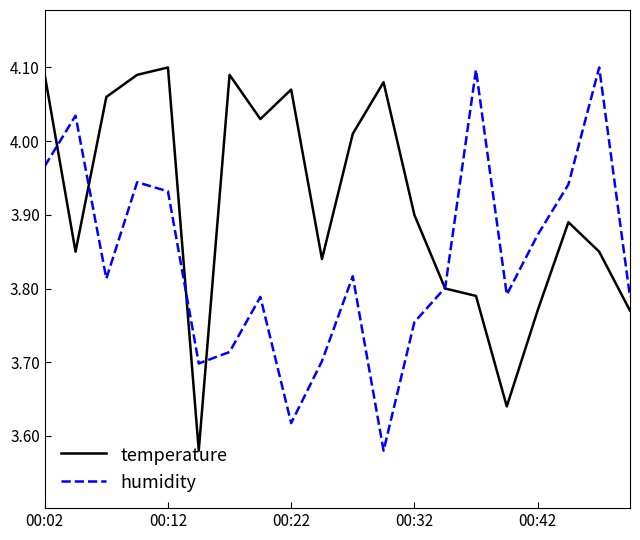

Which series has the largest total across all categories?

temperature